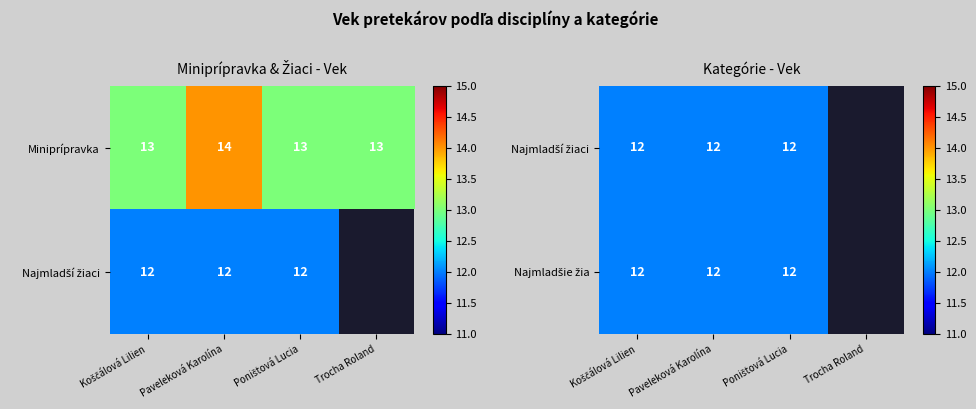

Reading left to right, list all the values displayed in this chart.

diaľka z miesta odrazu - Miniprípravka: Koščálová Lilien=13	Paveleková Karolína=14	Poništová Lucia=13	Trocha Roland=13
diaľka z miesta odrazu - Najmladší žiaci: Koščálová Lilien=12	Paveleková Karolína=12	Poništová Lucia=12	Trocha Roland=0
diaľka z miesta odrazu - Najmladšie žia: Koščálová Lilien=12	Paveleková Karolína=12	Poništová Lucia=12	Trocha Roland=0